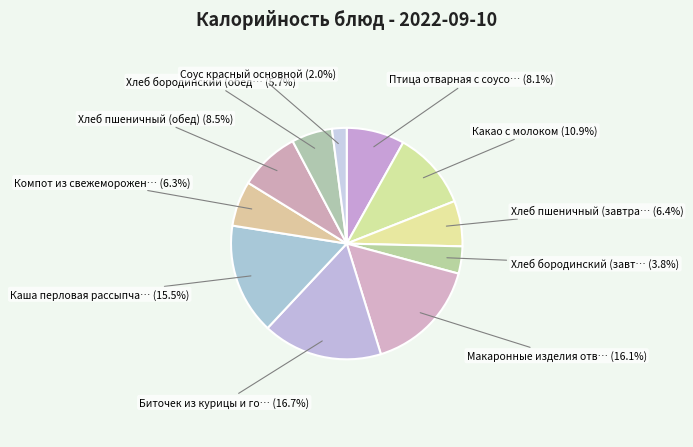

How many segments does this pie chart have?

11